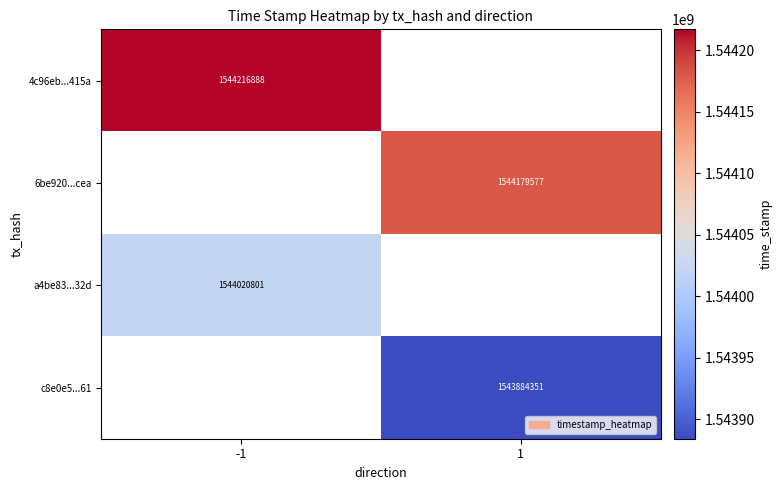

At which category does the chart reach its minimum across all series?

1